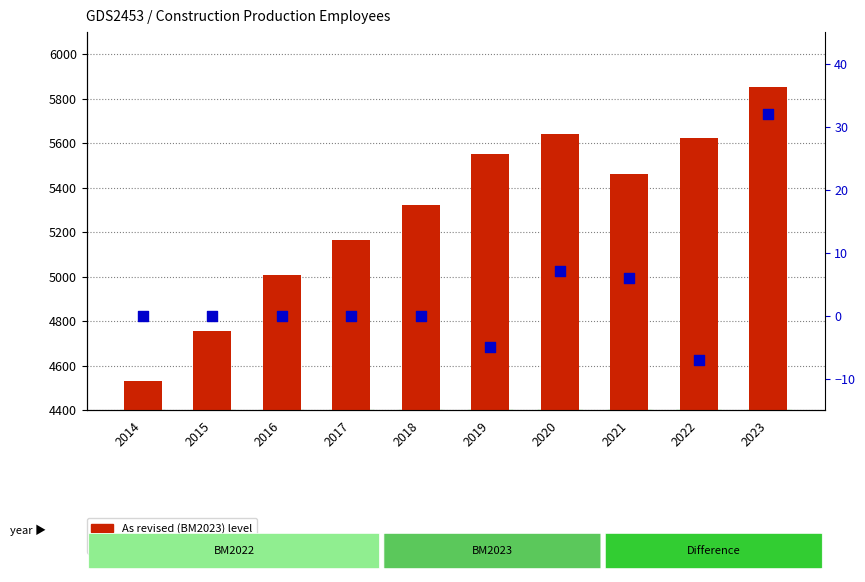

At how many categories does at least one series exceed 4006?

10